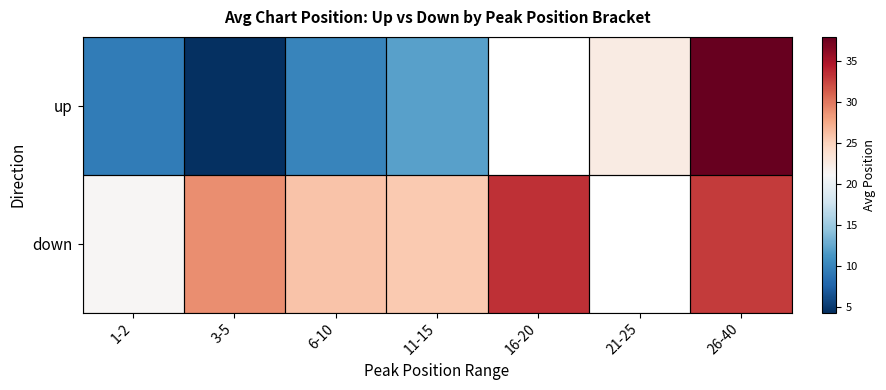

The up series shows 4.7 at 1-2. True or false?

False